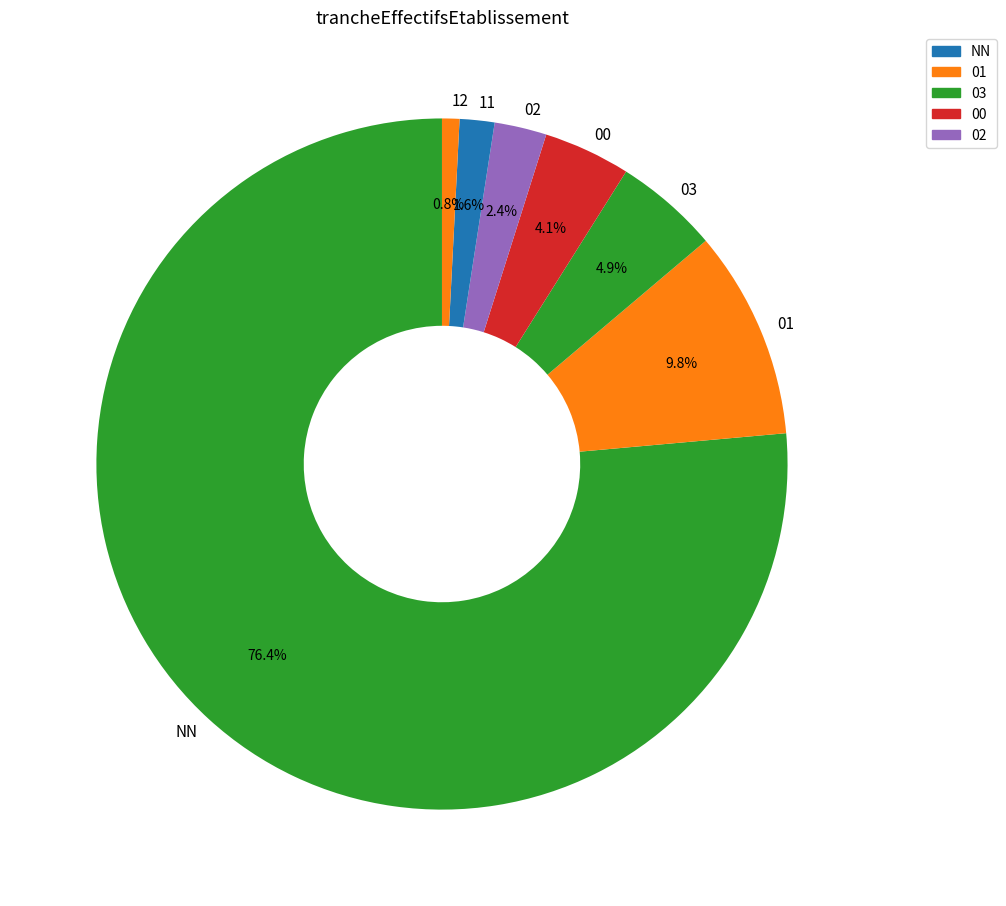

To the nearest percent, what portion does NN represent?

76%